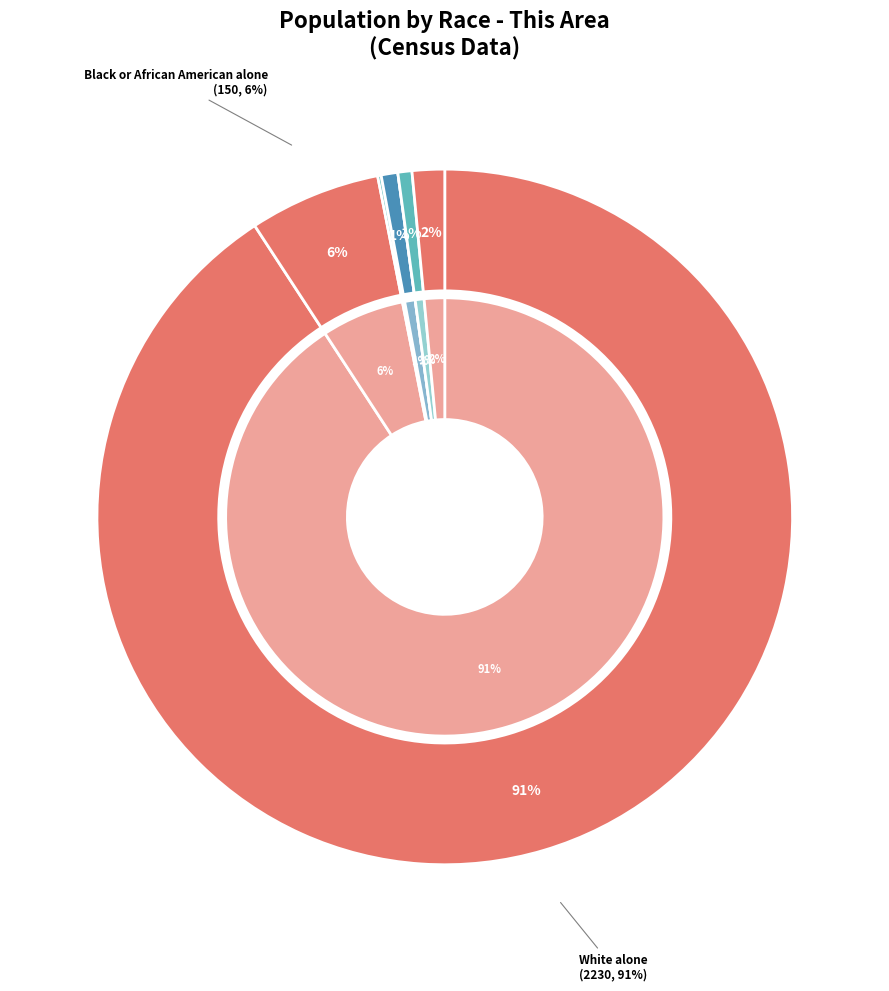

Does any single category account for the majority?

Yes